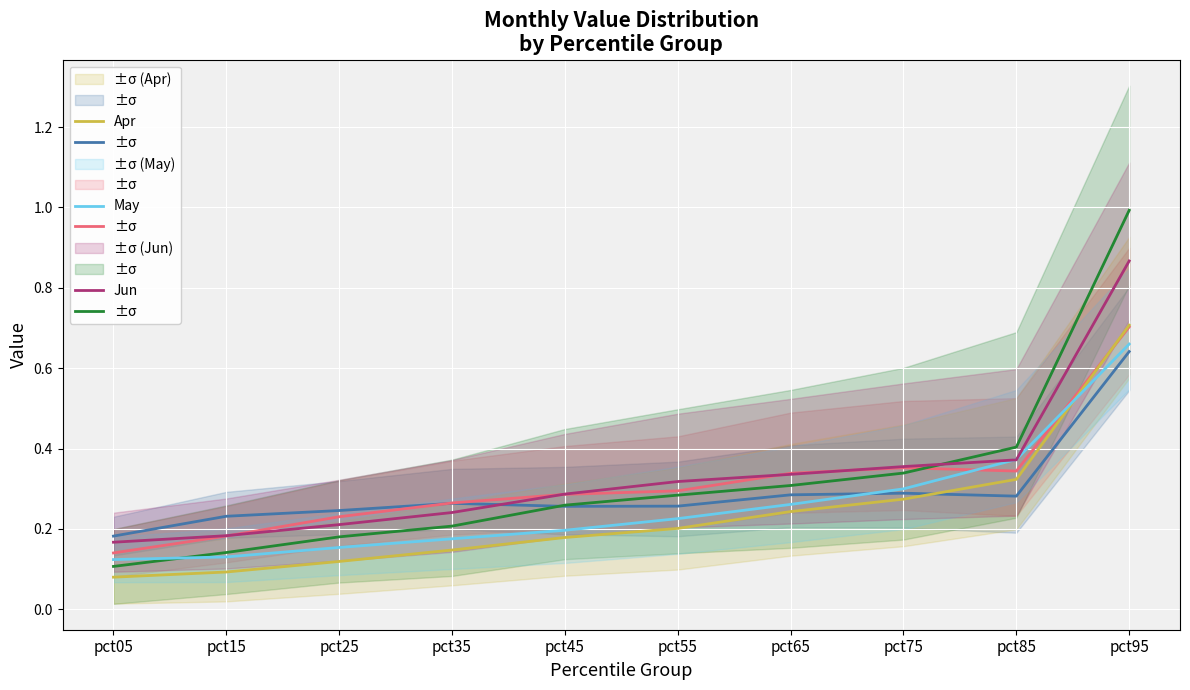

How many interior local valleys does the Feb series have?

1